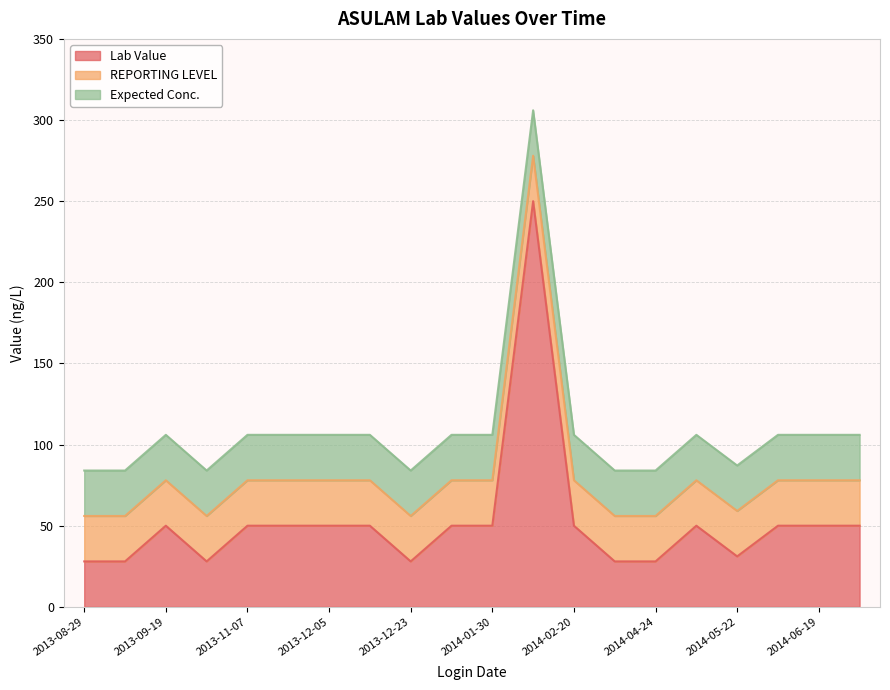

Reading right to left, transcribe all the data shown in this chart.

Lab Value: 50.0	50.0	50.0	31.1	50.0	28.0	28.0	50.0	250.0	50.0	50.0	28.0	50.0	50.0	50.0	50.0	28.0	28.0	50.0	28.0
REPORTING LEVEL: 28.0	28.0	28.0	28.0	28.0	28.0	28.0	28.0	28.0	28.0	28.0	28.0	28.0	28.0	28.0	28.0	28.0	28.0	28.0	28.0
Expected Conc.: 28.0	28.0	28.0	28.0	28.0	28.0	28.0	28.0	28.0	28.0	28.0	28.0	28.0	28.0	28.0	28.0	28.0	28.0	28.0	28.0